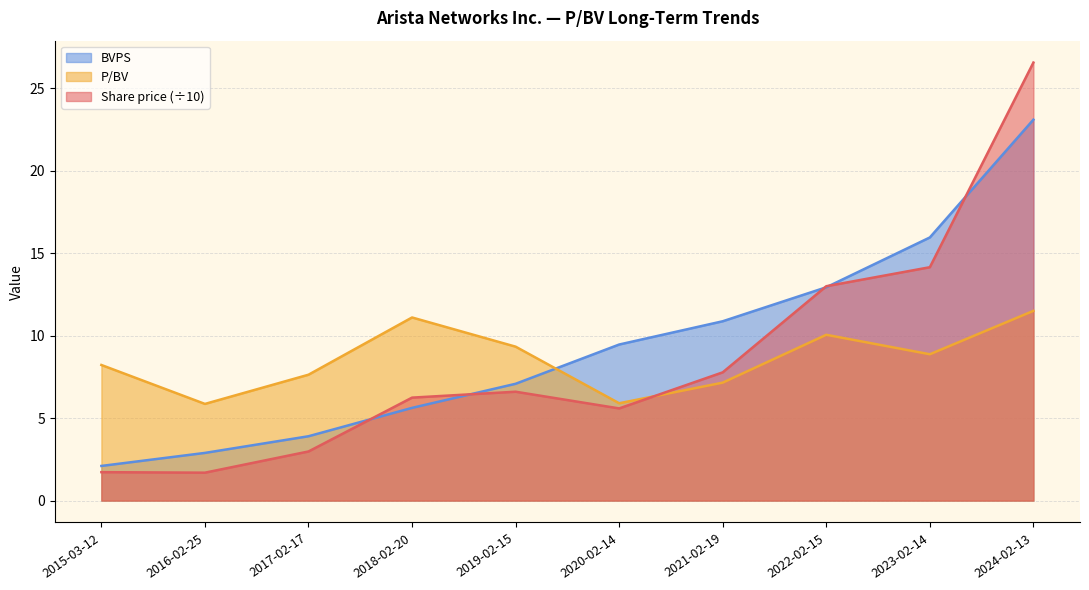

What is the maximum value for BVPS?

23.1